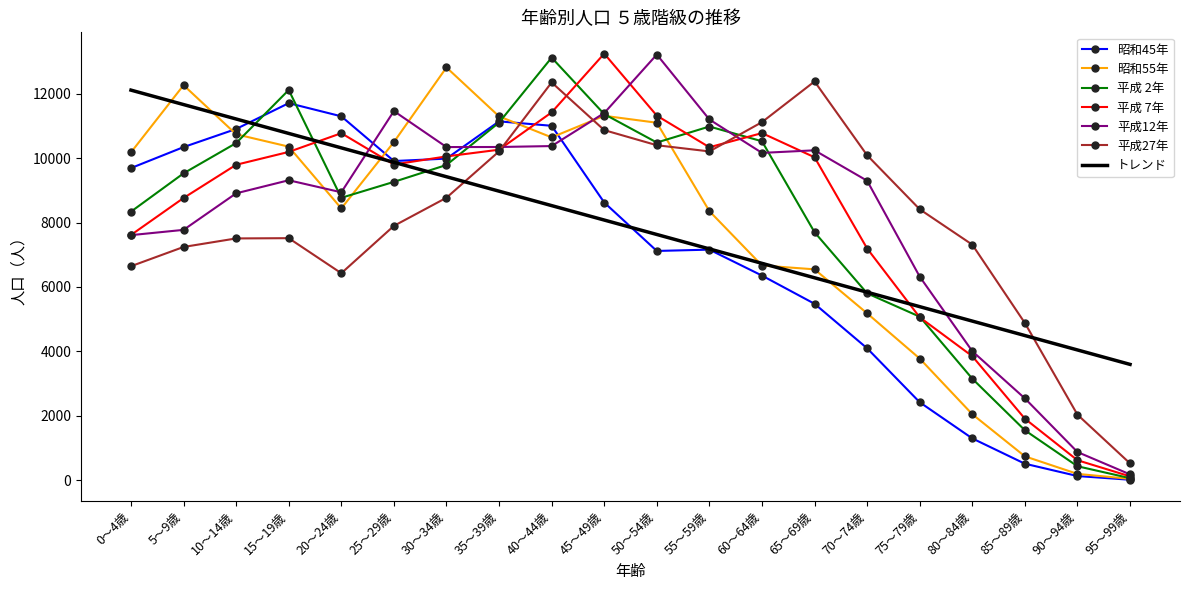

Rank the categories by トレンド value from lowest to highest.

95～99歳, 90～94歳, 85～89歳, 80～84歳, 75～79歳, 70～74歳, 65～69歳, 60～64歳, 55～59歳, 50～54歳, 45～49歳, 40～44歳, 35～39歳, 30～34歳, 25～29歳, 20～24歳, 15～19歳, 10～14歳, 5～9歳, 0～4歳